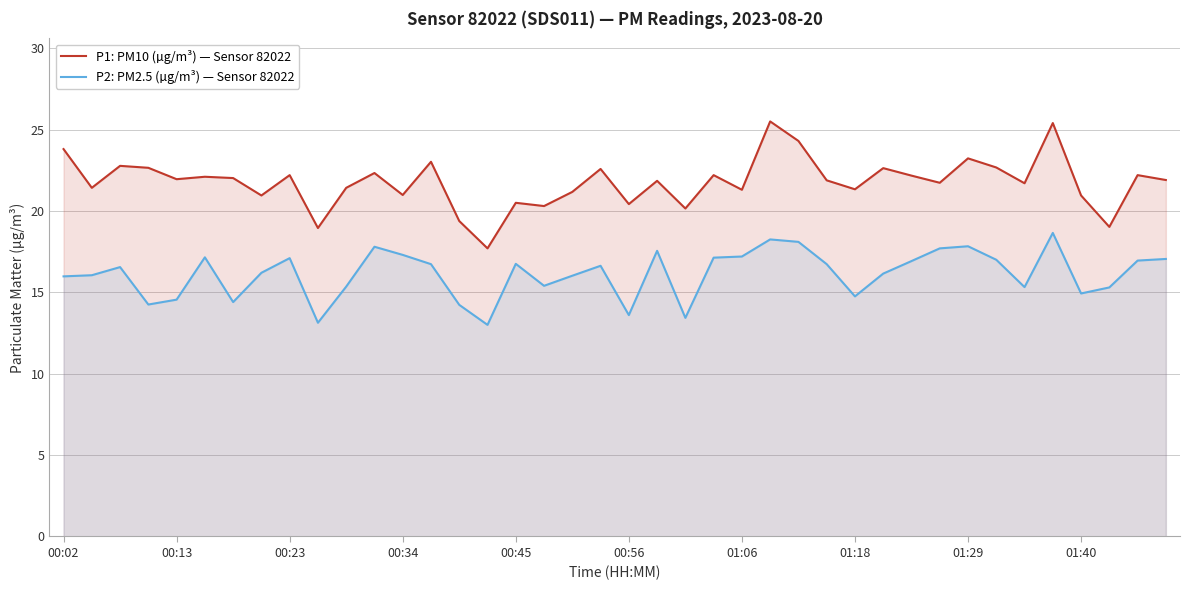

Reading left to right, extract all data points from this chart.

P1: PM10 (µg/m³) — Sensor 82022: 23.8	21.4	22.8	22.6	21.9	22.1	22.0	20.9	22.2	18.9	21.4	22.3	21.0	23.0	19.4	17.7	20.5	20.3	21.2	22.6	20.4	21.9	20.1	22.2	21.3	25.5	24.3	21.9	21.3	22.6	22.2	21.7	23.2	22.7	21.7	25.4	20.9	19.0	22.2	21.9
P2: PM2.5 (µg/m³) — Sensor 82022: 16.0	16.1	16.6	14.2	14.6	17.1	14.4	16.2	17.1	13.1	15.3	17.8	17.3	16.7	14.2	13.0	16.8	15.4	16.0	16.6	13.6	17.6	13.4	17.1	17.2	18.2	18.1	16.7	14.8	16.1	16.9	17.7	17.8	17.0	15.3	18.6	14.9	15.3	16.9	17.1